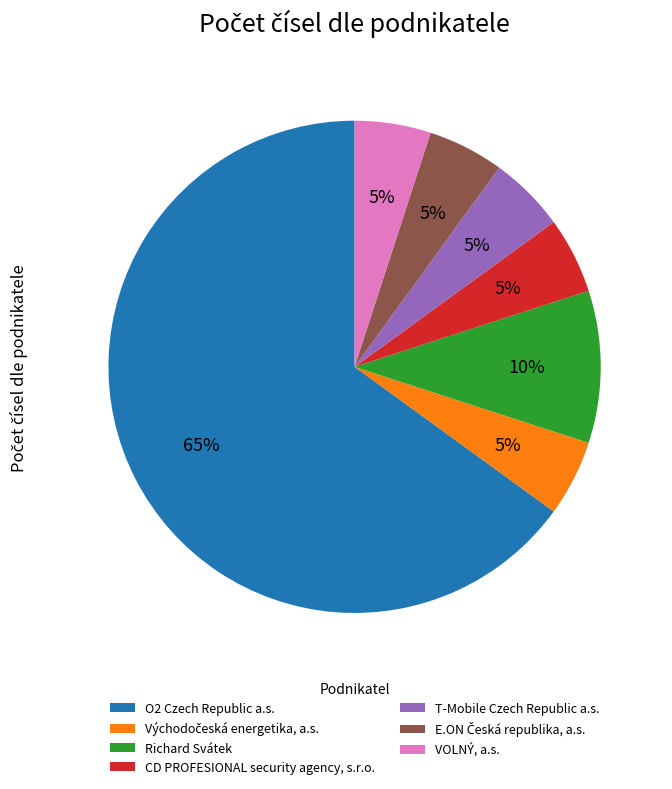

Count the number of slices in the pie.

7